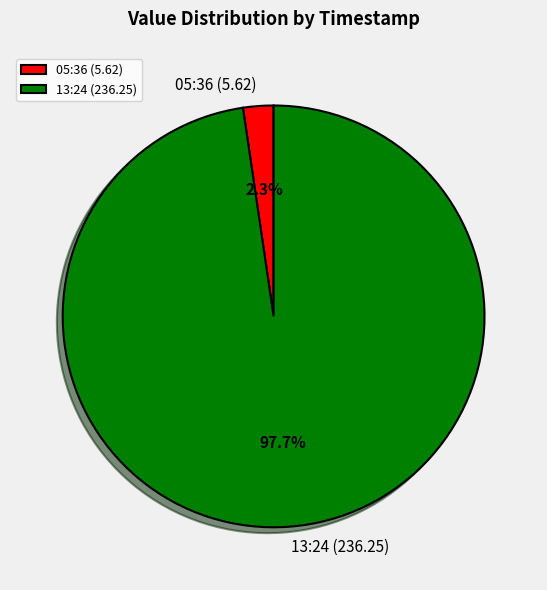

How many segments does this pie chart have?

2